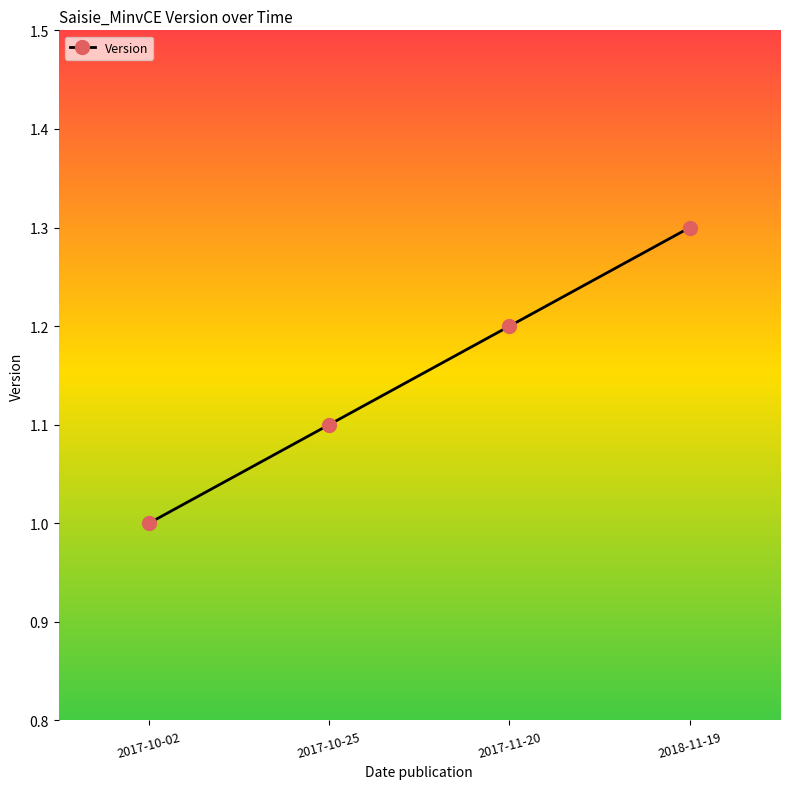

Rank the categories by value from lowest to highest.

2017-10-02, 2017-10-25, 2017-11-20, 2018-11-19